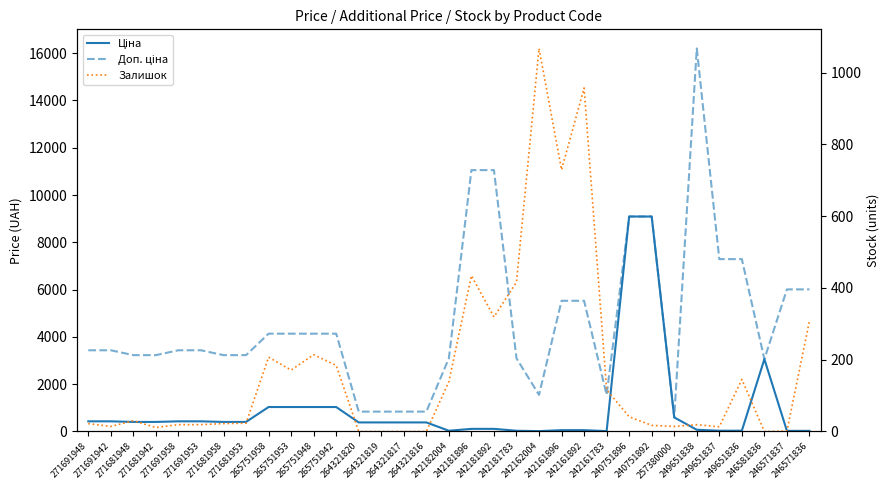

What is the label of the 22nd point from the right?

265751942